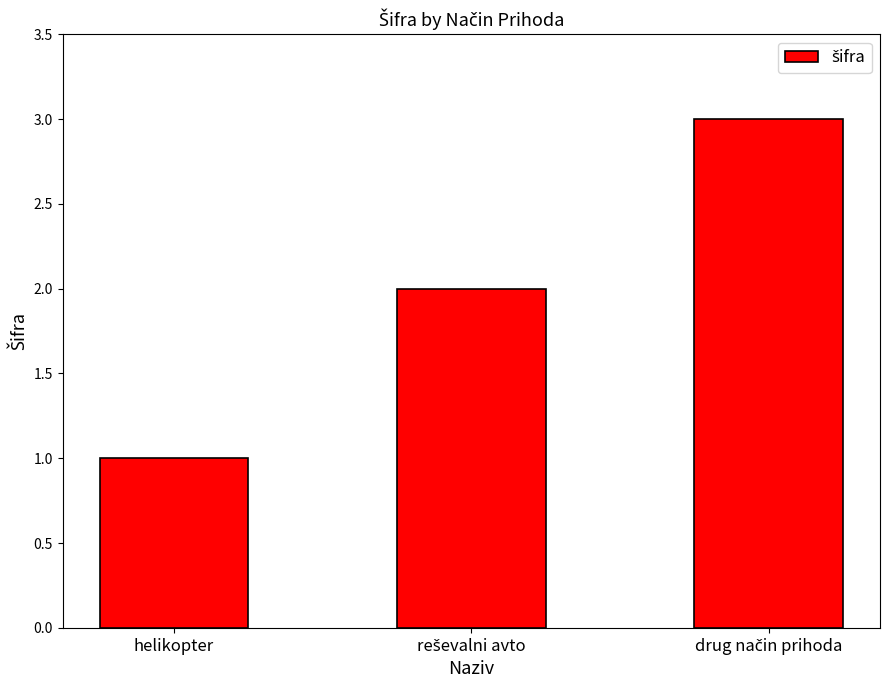

Which label corresponds to the smallest value in the chart?

helikopter